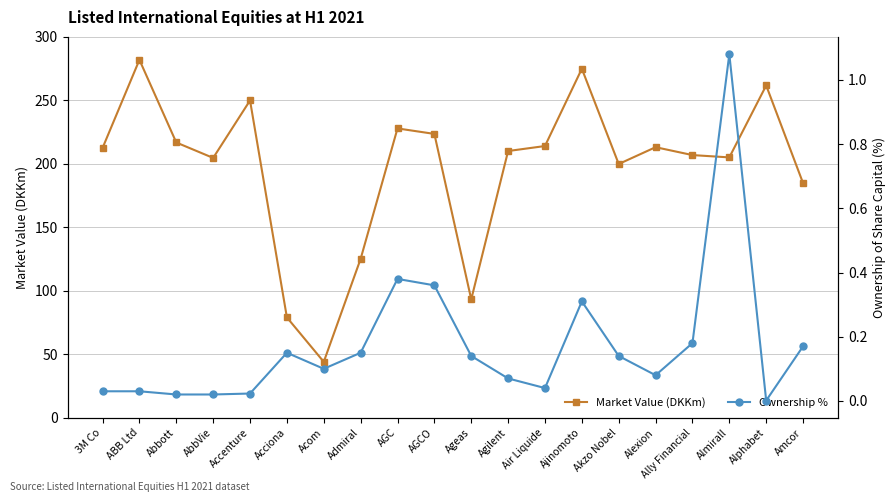

True or false: Ownership % and Market Value (DKKm) intersect in this chart.

False